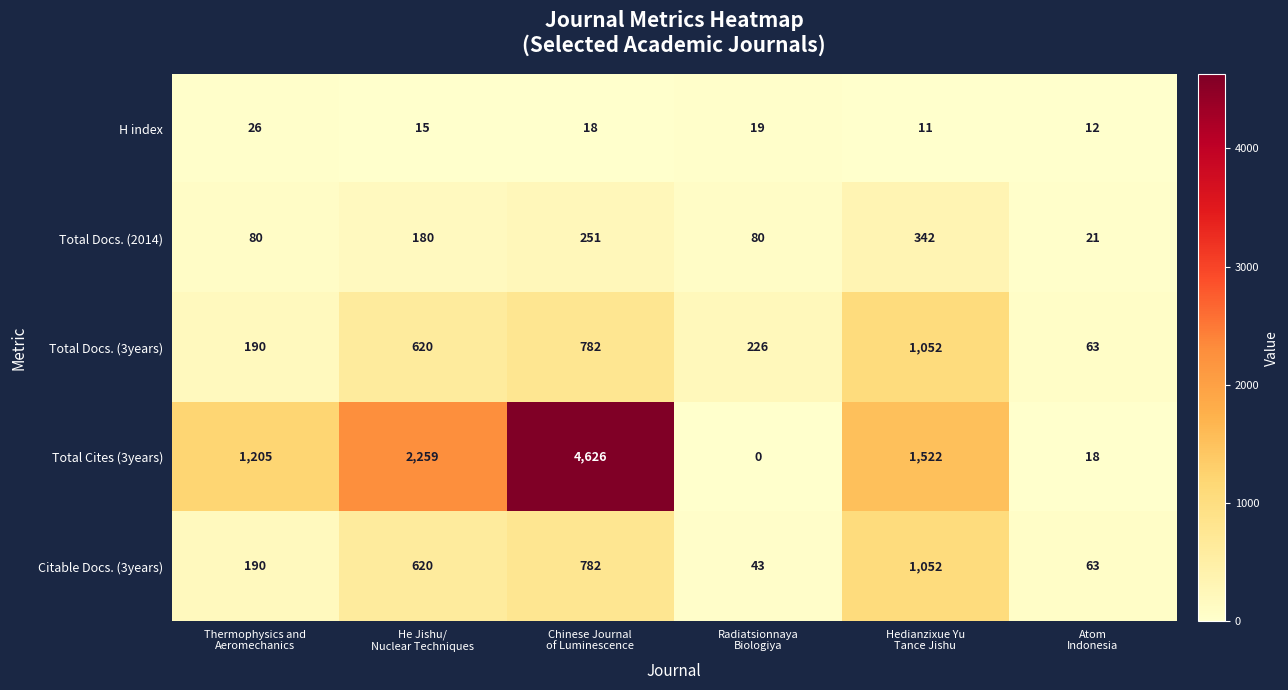

Reading left to right, transcribe all the data shown in this chart.

H index: 26	15	18	19	11	12
Total Docs. (2014): 80	180	251	80	342	21
Total Docs. (3years): 190	620	782	226	1052	63
Total Cites (3years): 1205	2259	4626	0	1522	18
Citable Docs. (3years): 190	620	782	43	1052	63